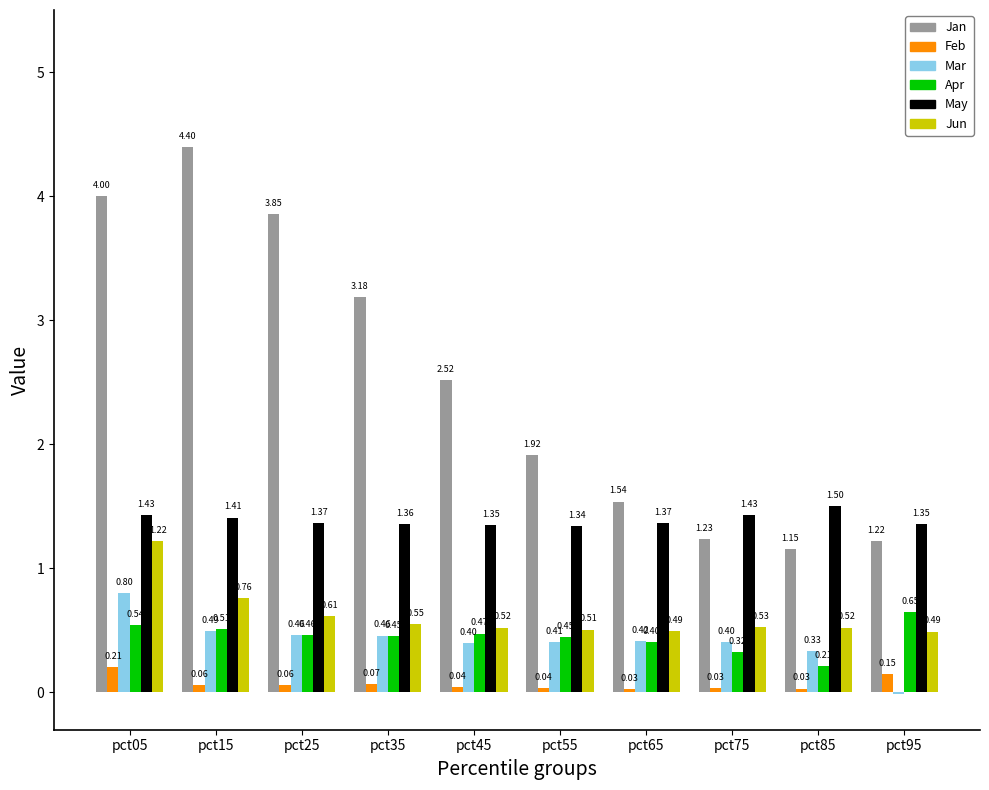

Are the bars horizontal?

No